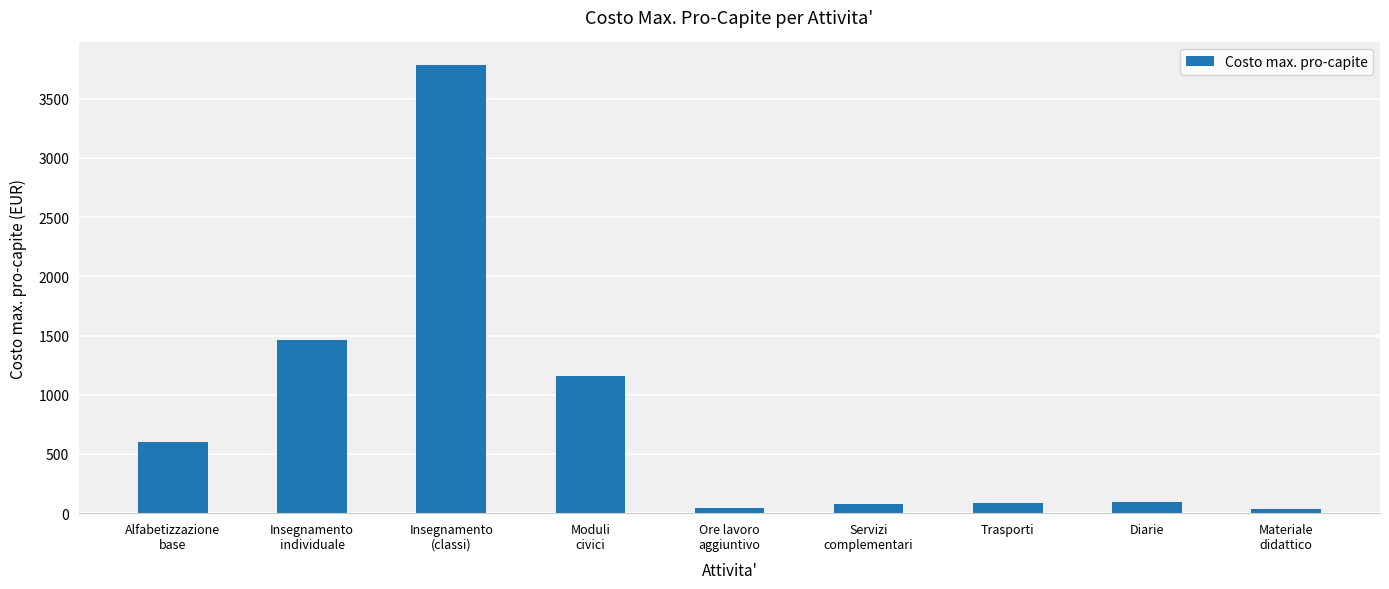

At which category does the chart reach its peak across all series?

Insegnamento
(classi)